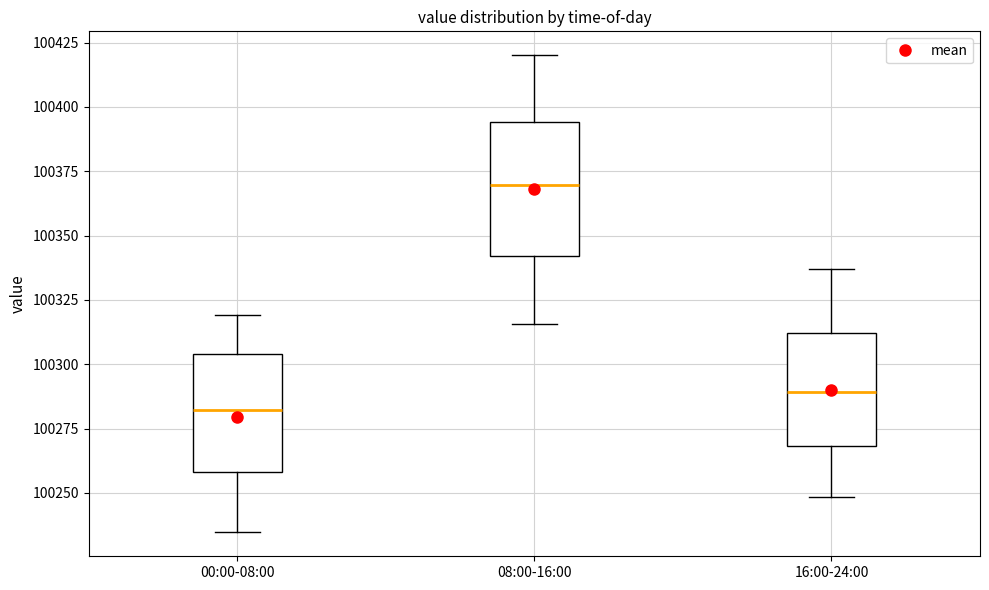

Which box has the highest median line?

08:00-16:00